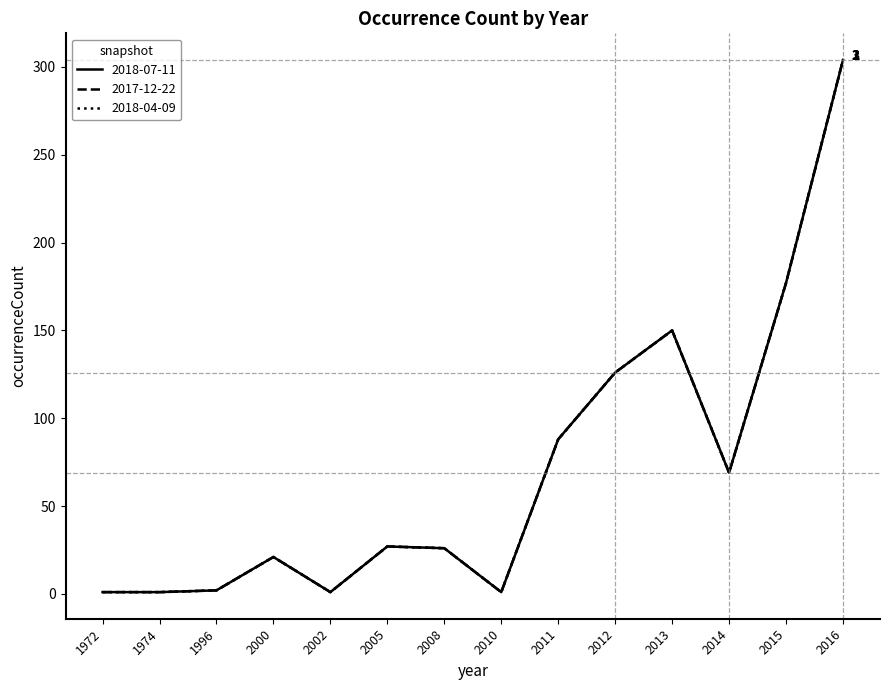

Rank the series at 1996 from lowest to highest value.

2018-07-11, 2017-12-22, 2018-04-09